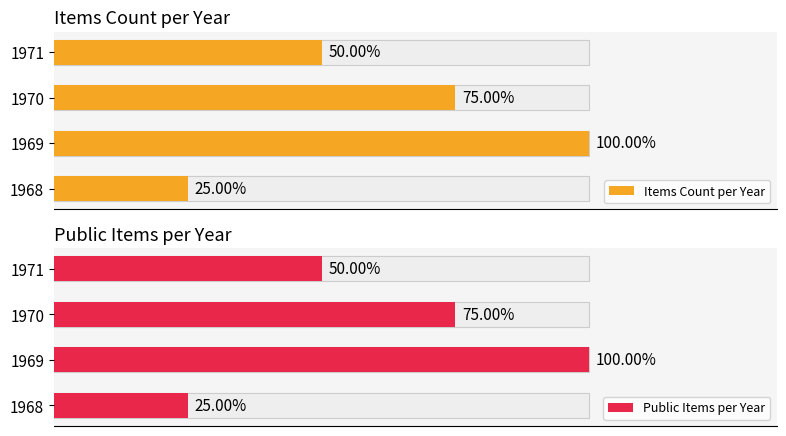

How many groups of bars are there?

4